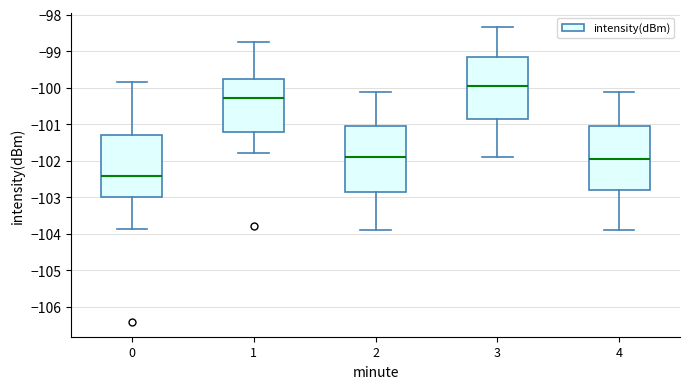

Which box's median line is the highest?

3